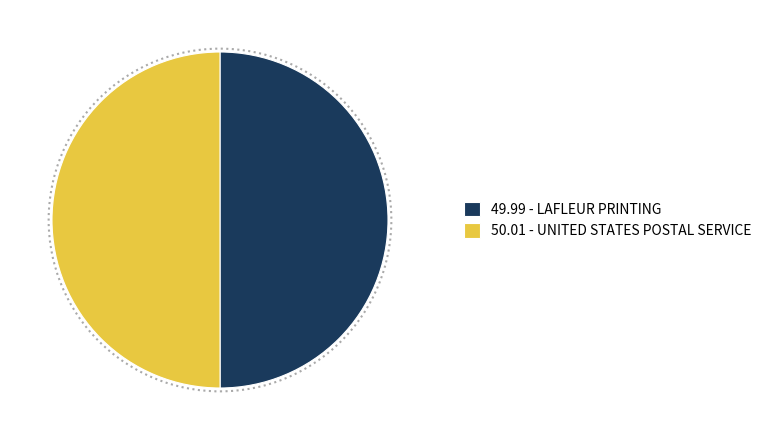

True or false: 49.99 - LAFLEUR PRINTING accounts for 56% of the total.

False